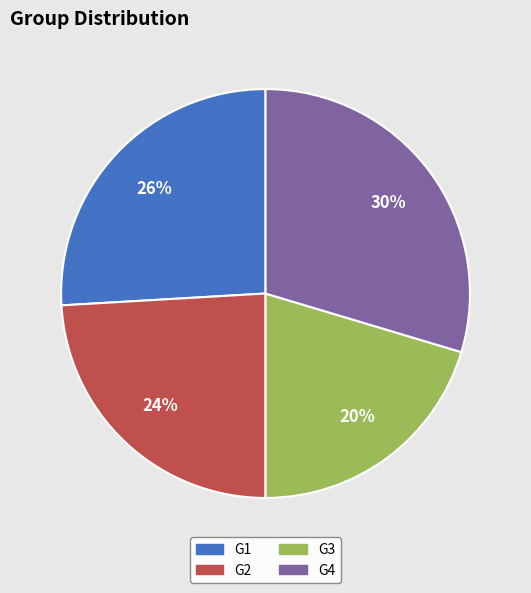

What is the smallest slice in the pie chart?

G3